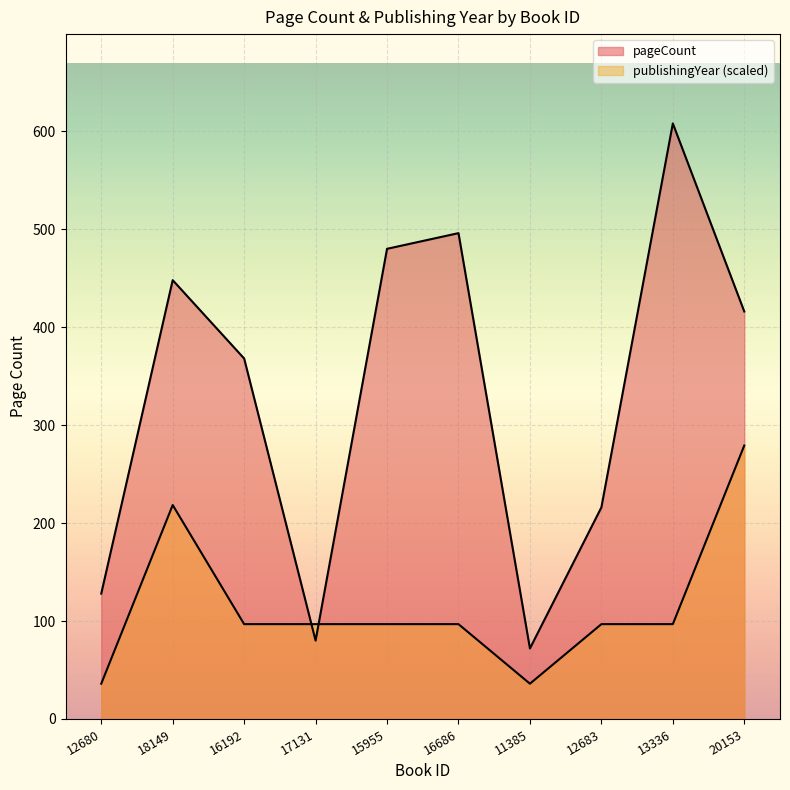

How many interior local valleys does the publishingYear series have?

1